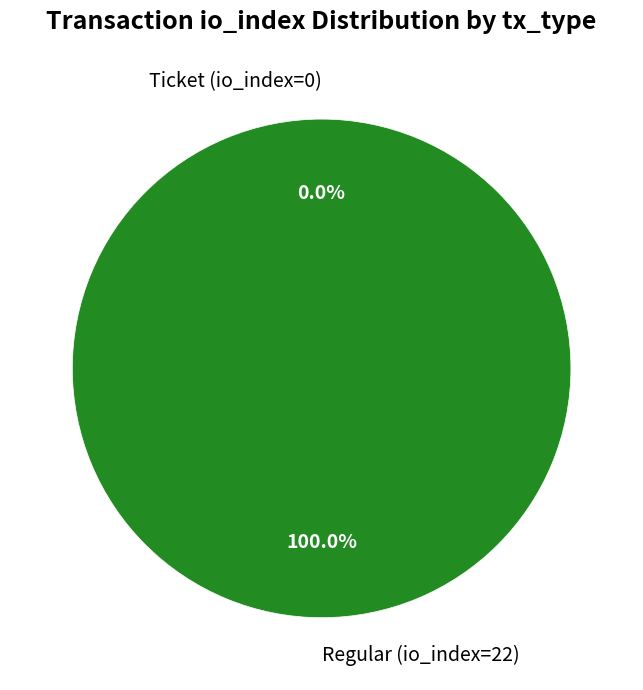

Rank the categories by value from lowest to highest.

Ticket (io_index=0), Regular (io_index=22)